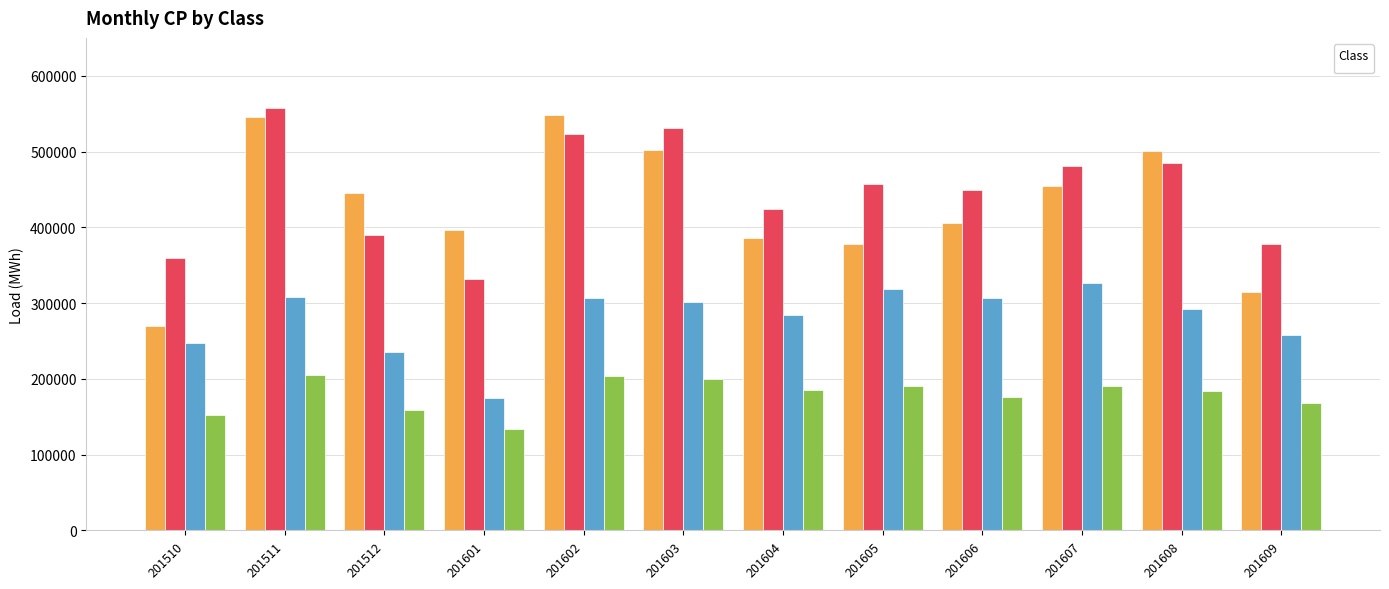

What is the sum of all _24 values?

5147003.9